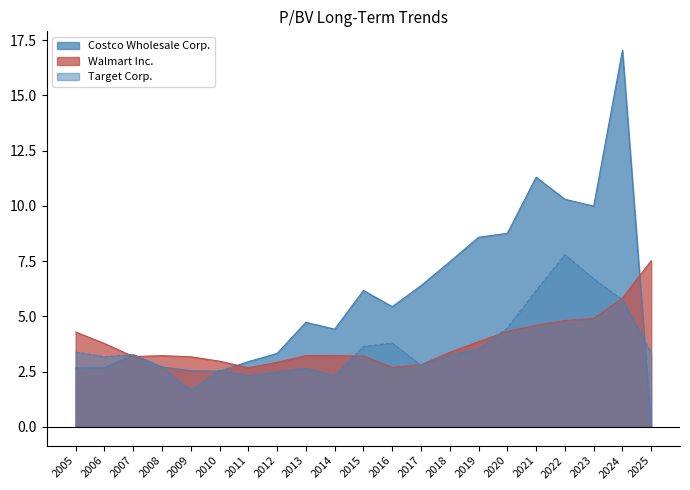

What is the average value of the Costco Wholesale Corp. series?

5.9